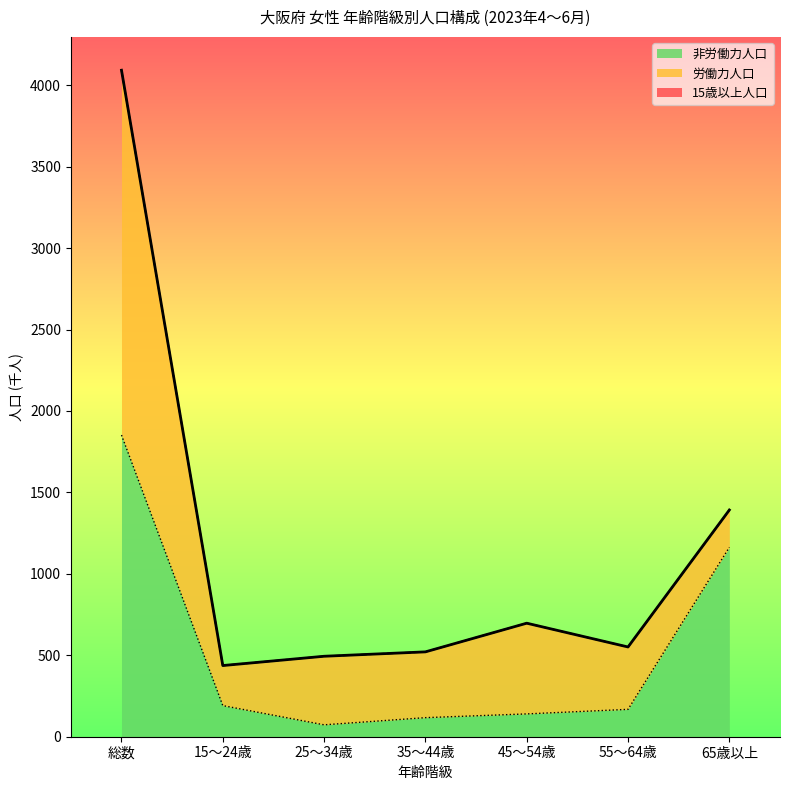

What is the label of the 2nd point from the left?

15～24歳